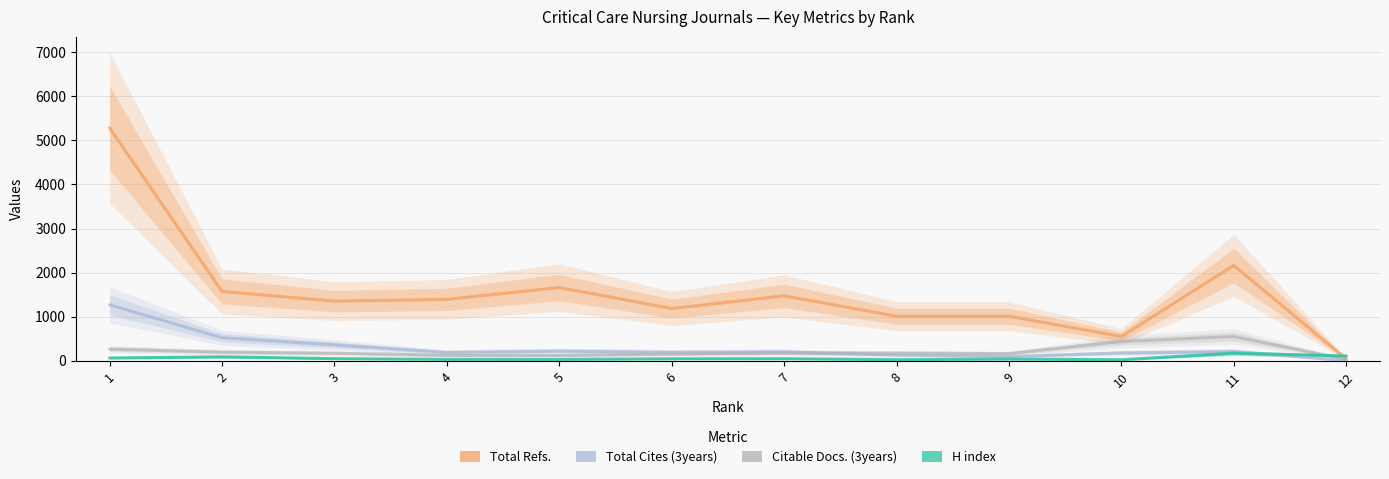

Is the value of Citable Docs. (3years) at 1 greater than the value of Total Refs. at 2?

No